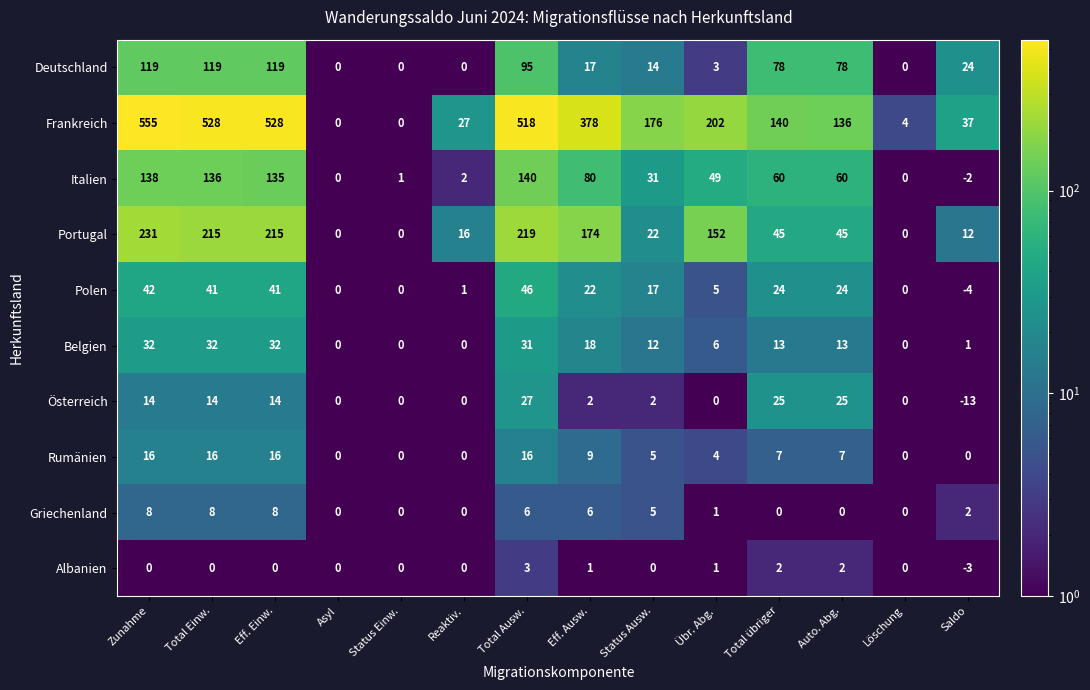

At which label does Polen reach its peak?

Total Ausw.